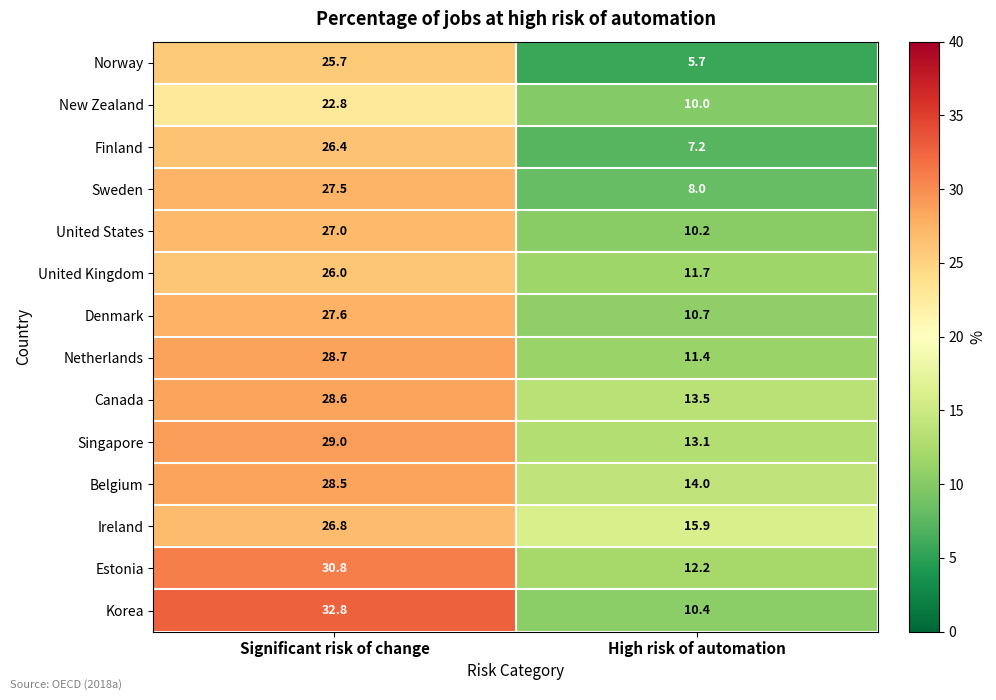

Reading left to right, what are all the values shown in this chart?

Norway: Significant risk of change=25.7	High risk of automation=5.7
New Zealand: Significant risk of change=22.8	High risk of automation=10.0
Finland: Significant risk of change=26.4	High risk of automation=7.2
Sweden: Significant risk of change=27.5	High risk of automation=8.0
United States: Significant risk of change=27.0	High risk of automation=10.2
United Kingdom: Significant risk of change=26.0	High risk of automation=11.7
Denmark: Significant risk of change=27.6	High risk of automation=10.7
Netherlands: Significant risk of change=28.7	High risk of automation=11.4
Canada: Significant risk of change=28.6	High risk of automation=13.5
Singapore: Significant risk of change=29.0	High risk of automation=13.1
Belgium: Significant risk of change=28.5	High risk of automation=14.0
Ireland: Significant risk of change=26.8	High risk of automation=15.9
Estonia: Significant risk of change=30.8	High risk of automation=12.2
Korea: Significant risk of change=32.8	High risk of automation=10.4